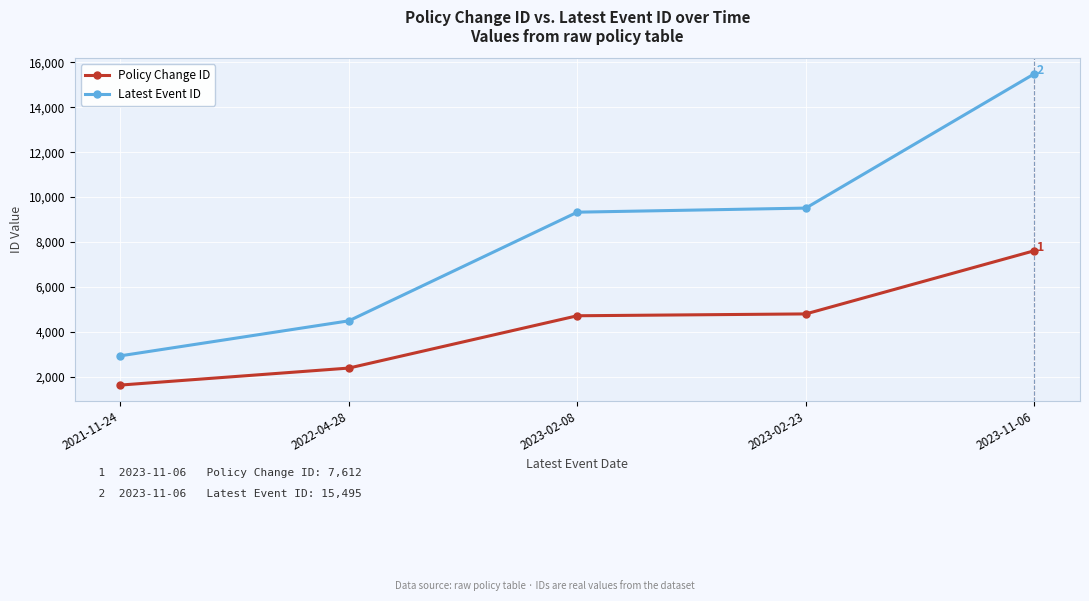

Which series has the widest spread of values?

Latest Event ID